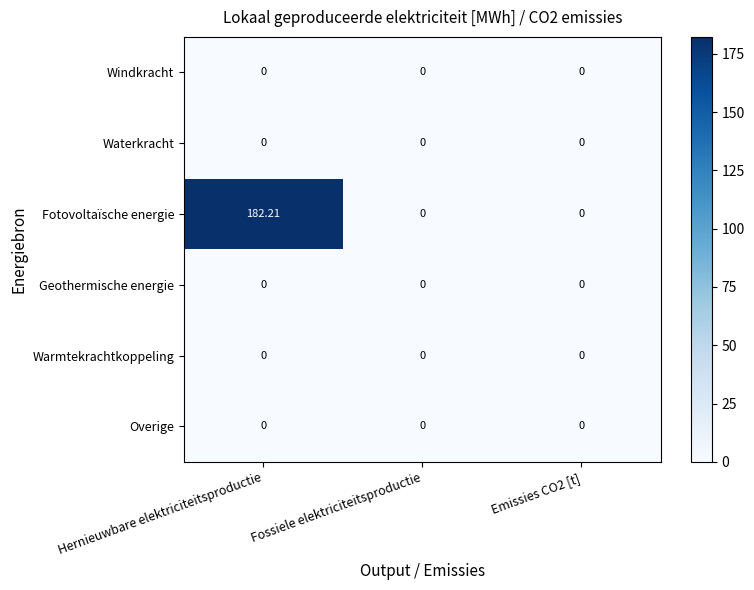

At which category is the sum across all series the highest?

Hernieuwbare elektriciteitsproductie